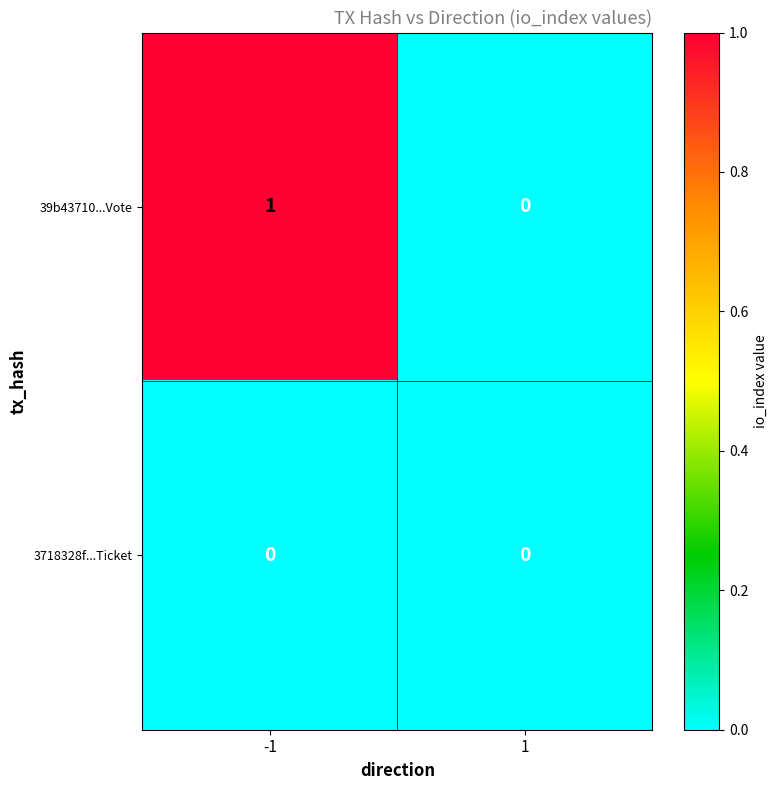

The 3718328f...Ticket series shows 0 at -1. True or false?

True